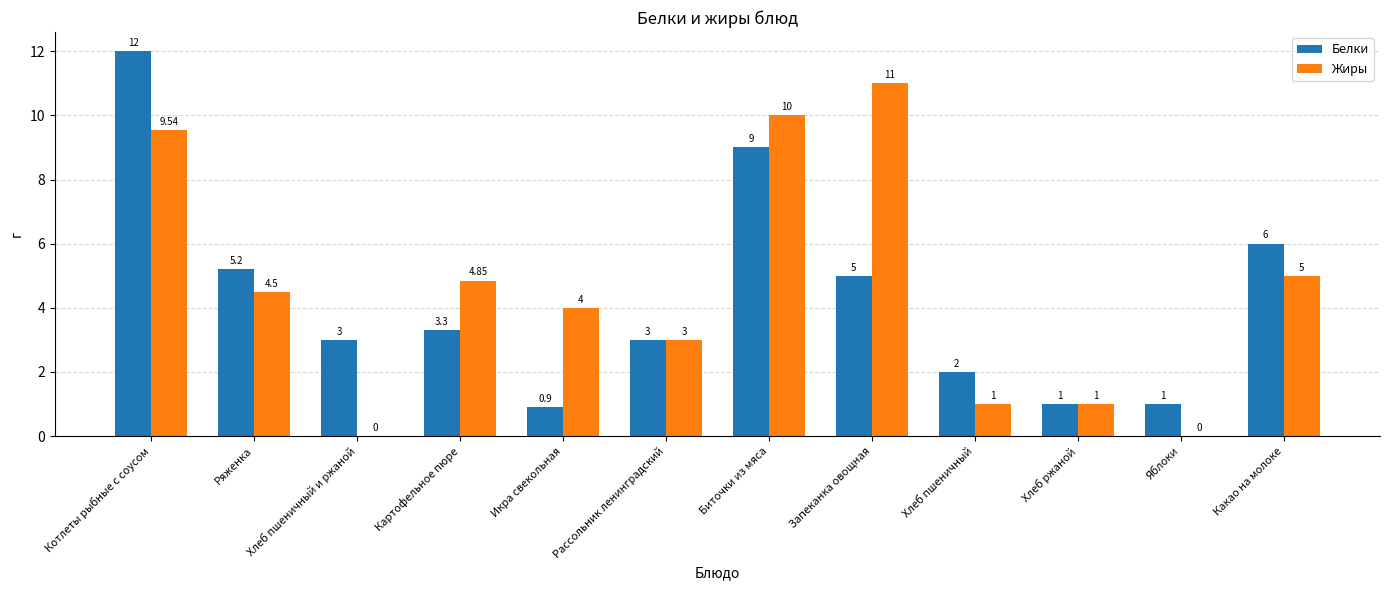

True or false: Белки has a value of 6.0 at Какао на молоке.

True